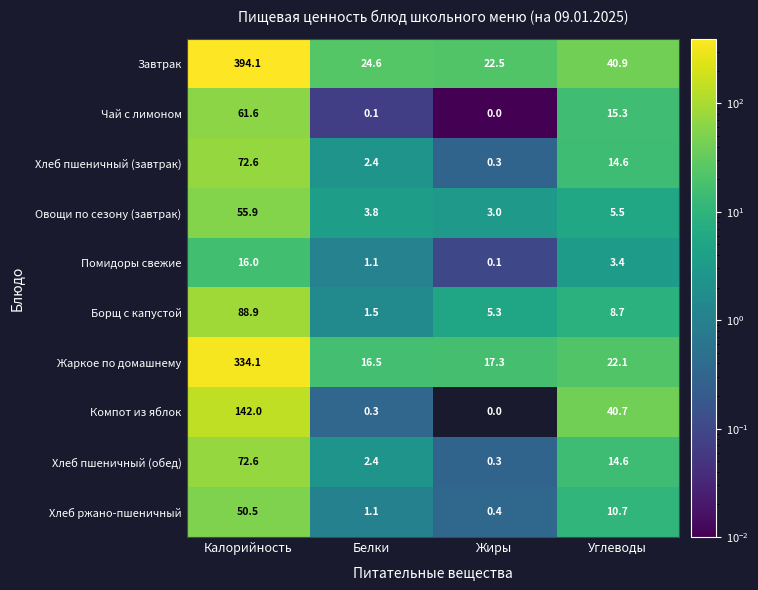

What is the sum of the Борщ с капустой values at Углеводы and Жиры?

14.0